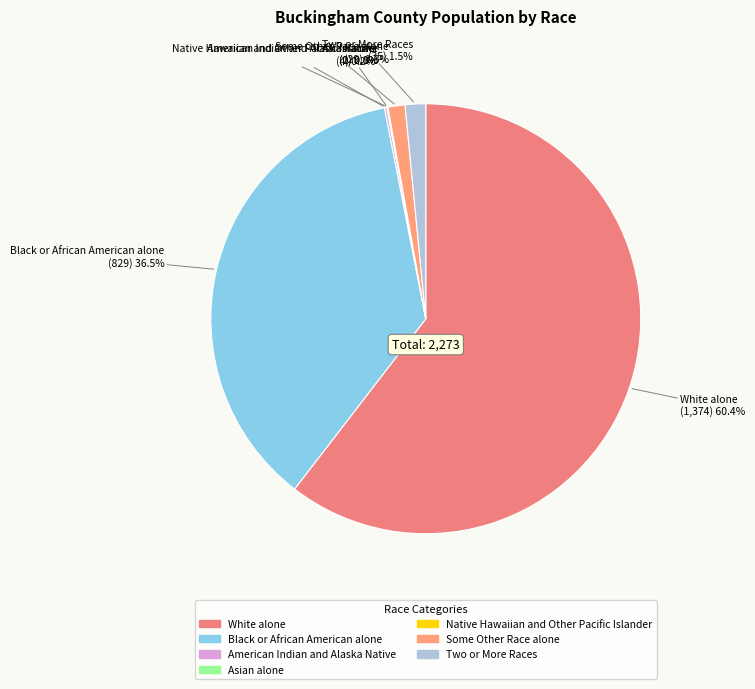

The Some Other Race alone slice represents 6% of the pie. True or false?

False